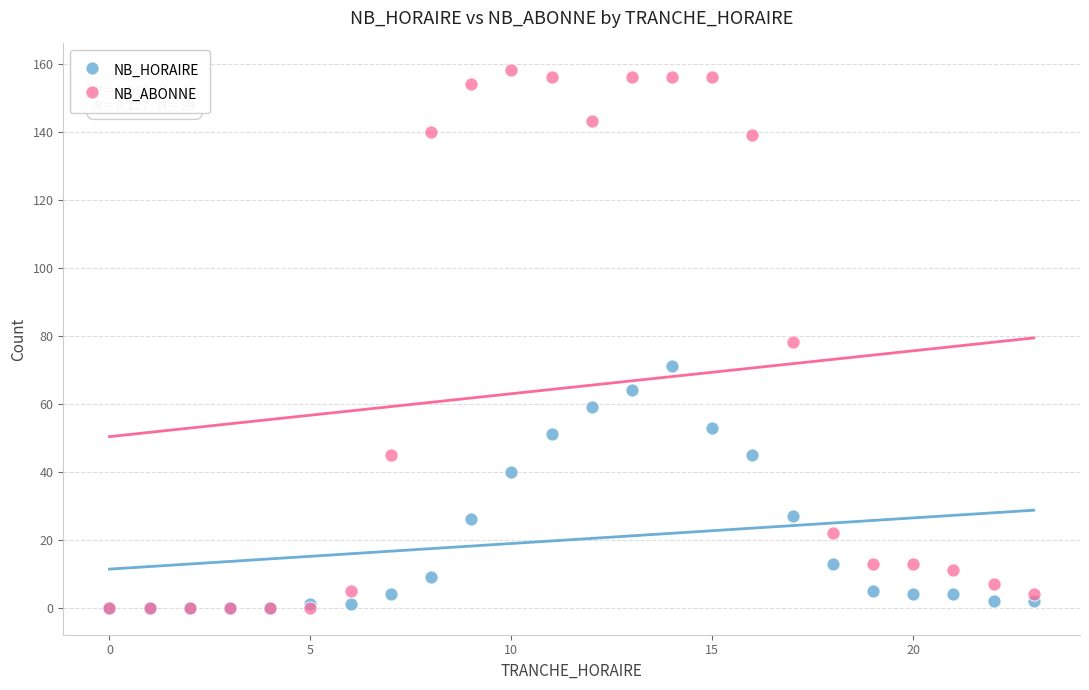

Which series has the widest spread of Y values?

NB_ABONNE